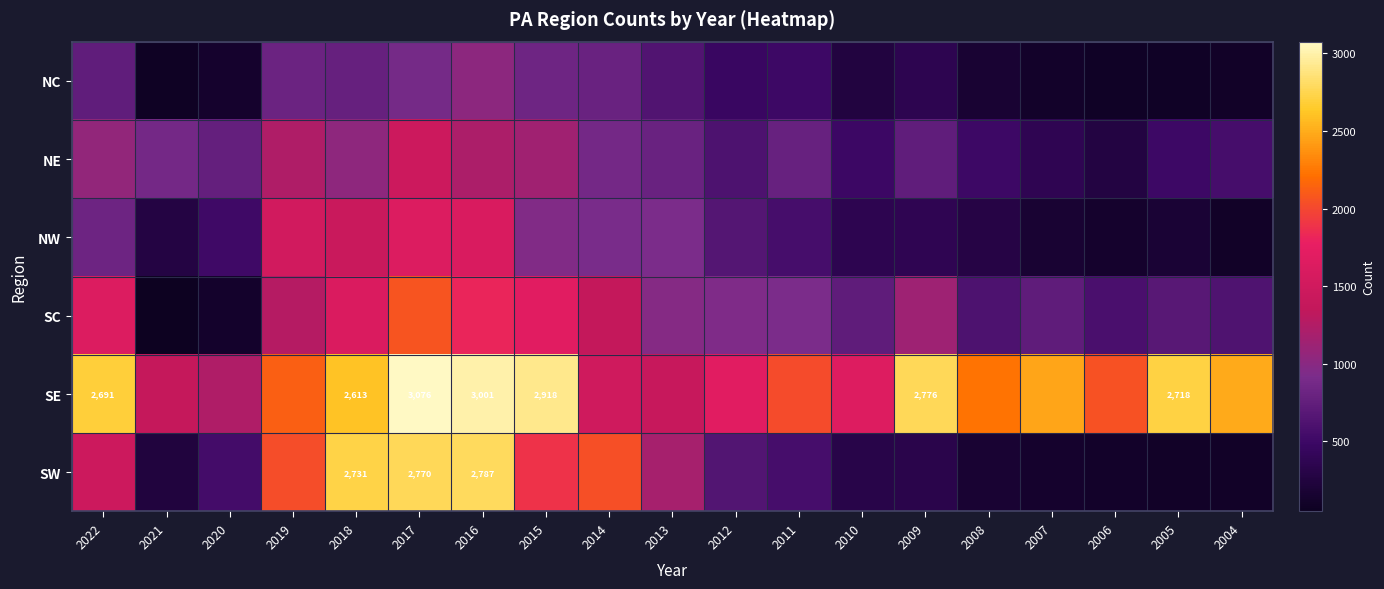

What is the highest value of the SC series?

2065